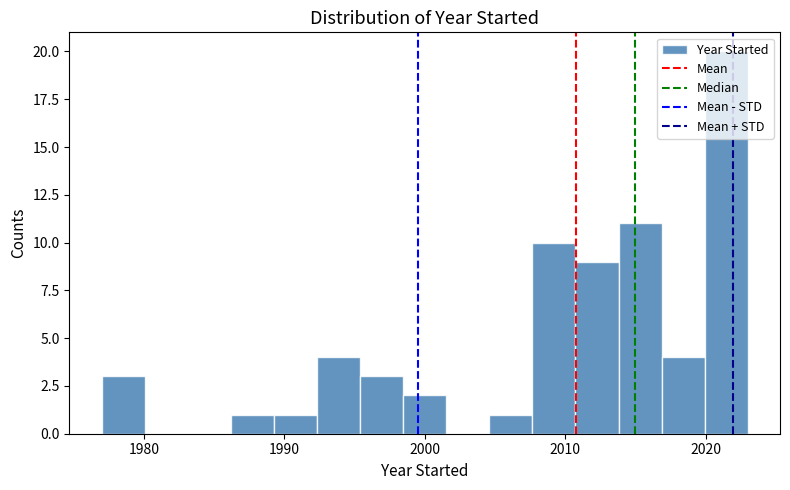

Around what value on the x-axis is the tallest bar? Give the approximate position of its centre, as read against the axis.

2021